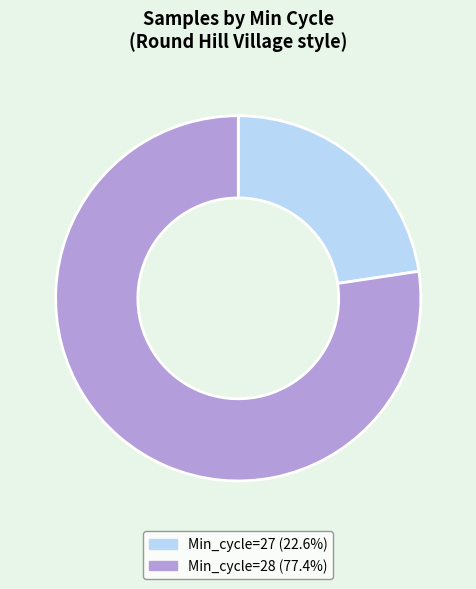

How many segments does this pie chart have?

2